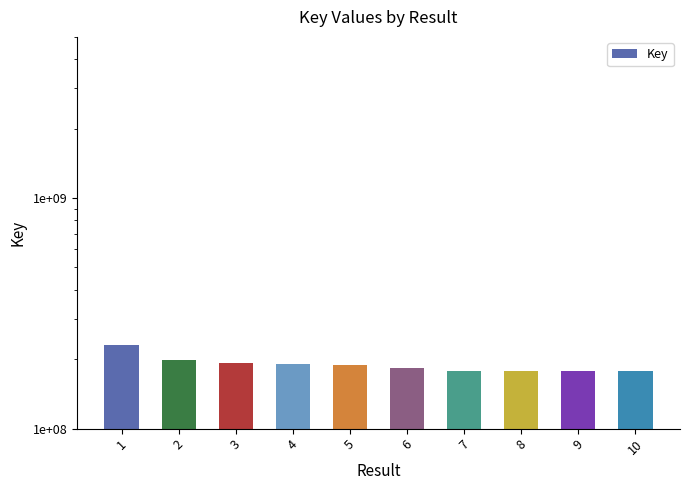

The chart shows a value of 71924298 at 1. True or false?

False